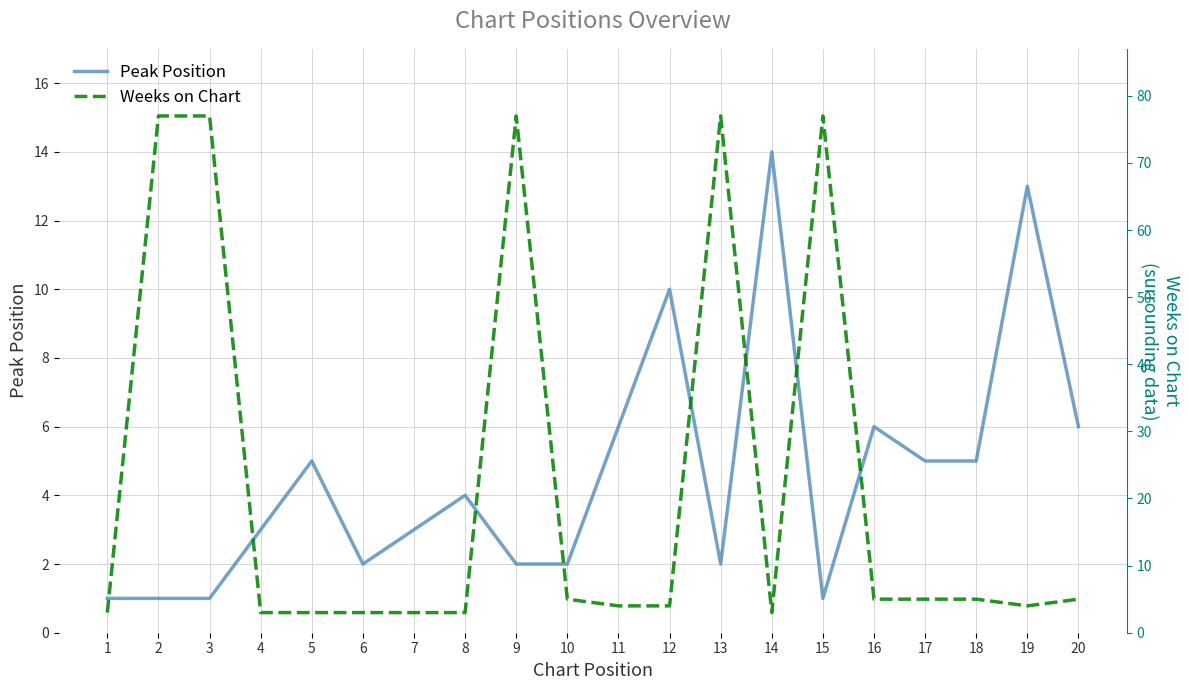

What is the difference between the second highest and second lowest values in the Weeks on Chart series?

74